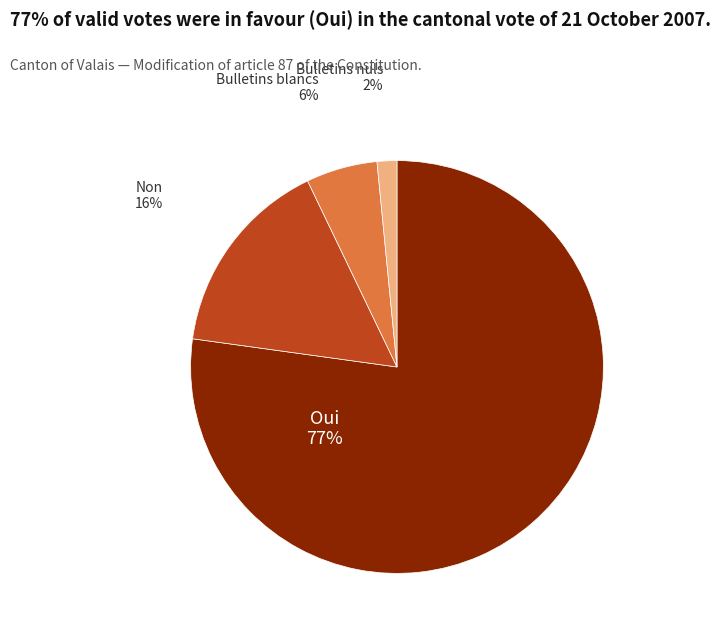

To the nearest percent, what portion does Non represent?

16%